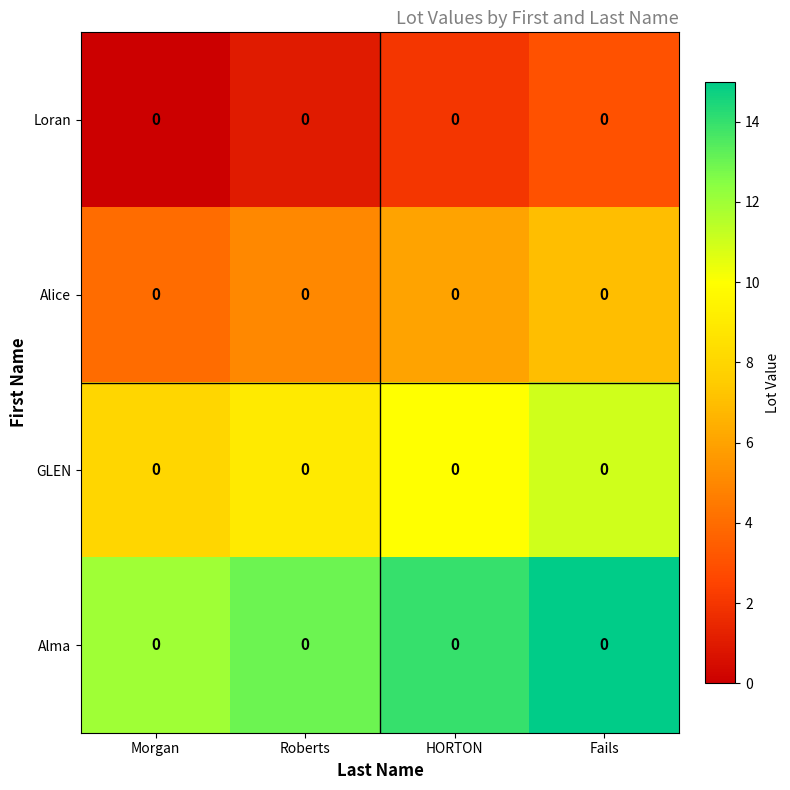

The value of GLEN at Roberts is 9. True or false?

True